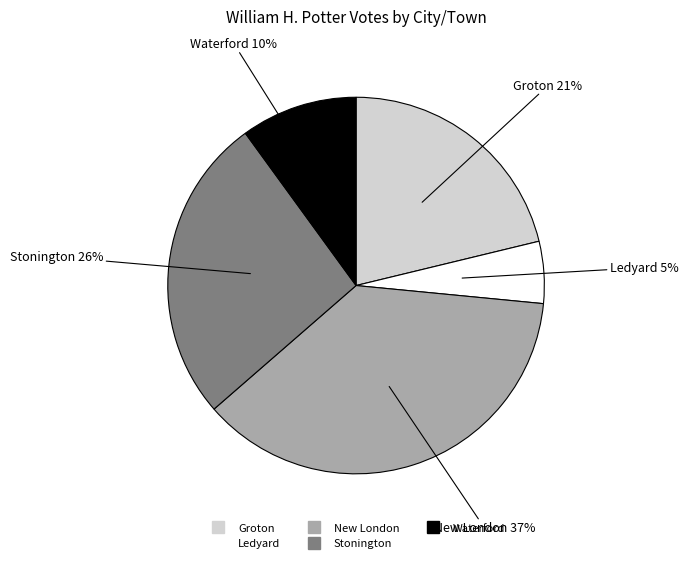

To the nearest percent, what is the difference between the Groton and New London slice percentages?

16%